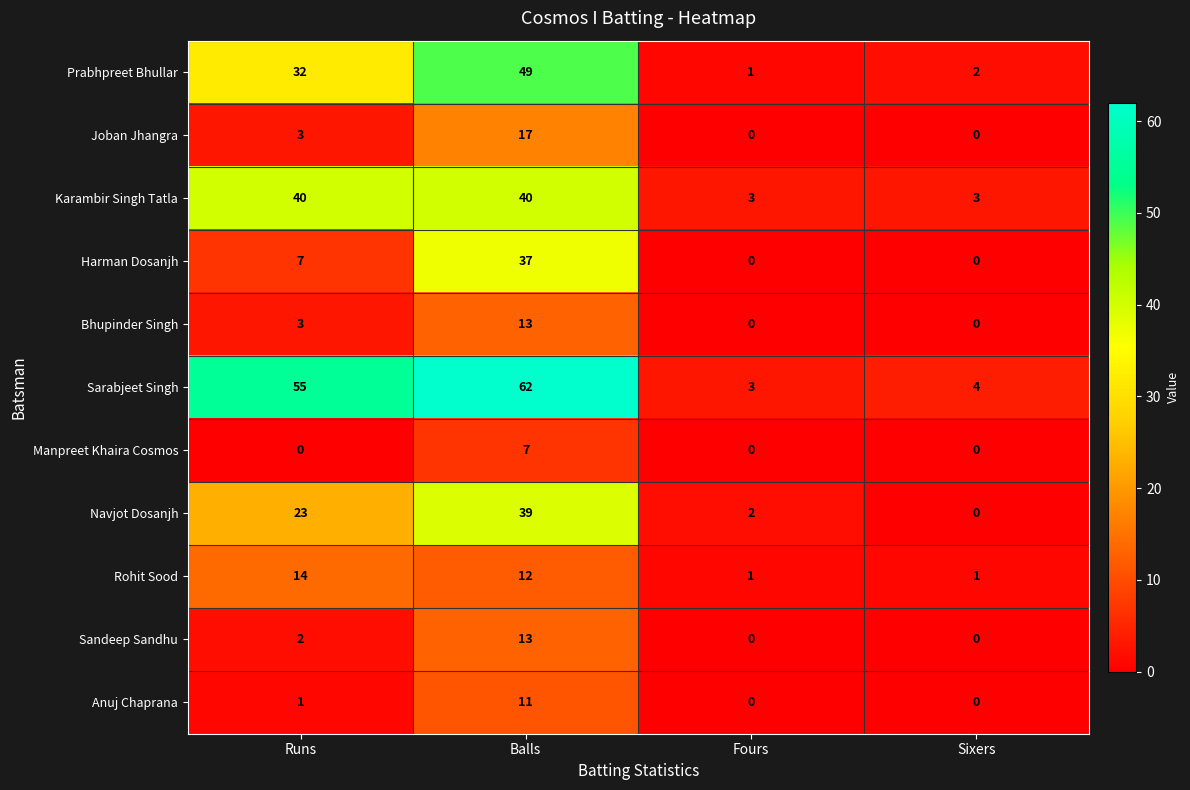

At which label is Sandeep Sandhu closest to 6?

Runs